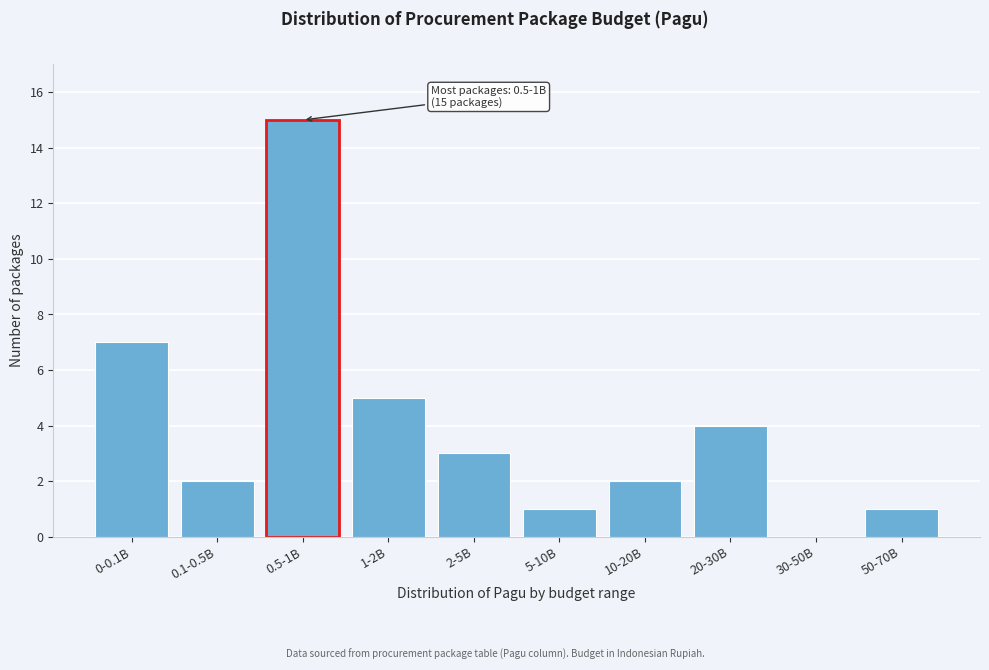

Reading right to left, transcribe all the data shown in this chart.

50-70B=1	30-50B=0	20-30B=4	10-20B=2	5-10B=1	2-5B=3	1-2B=5	0.5-1B=15	0.1-0.5B=2	0-0.1B=7